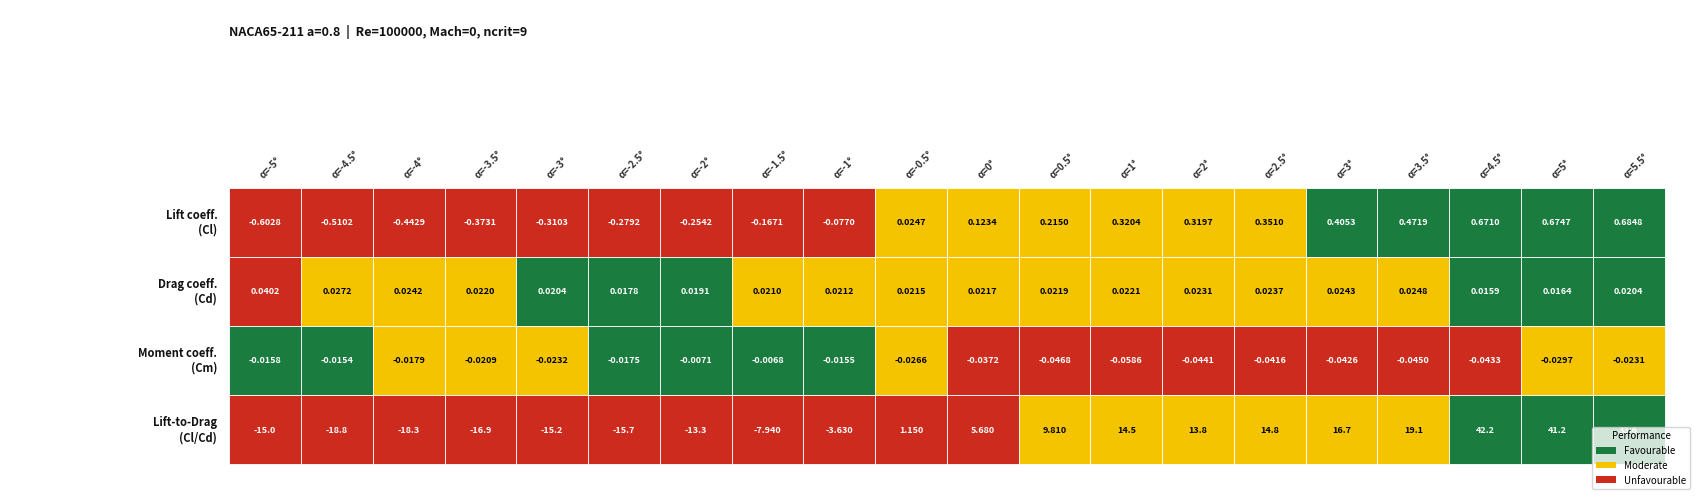

Reading left to right, extract all data points from this chart.

alpha (deg): -5.0	-4.5	-4.0	-3.5	-3.0	-2.5	-2.0	-1.5	-1.0	-0.5	0.0	0.5	1.0	2.0	2.5	3.0	3.5	4.5	5.0	5.5
Cl: -0.6	-0.5	-0.4	-0.4	-0.3	-0.3	-0.3	-0.2	-0.1	0.0	0.1	0.2	0.3	0.3	0.4	0.4	0.5	0.7	0.7	0.7
Cd: 0.0	0.0	0.0	0.0	0.0	0.0	0.0	0.0	0.0	0.0	0.0	0.0	0.0	0.0	0.0	0.0	0.0	0.0	0.0	0.0
Cm: -0.0	-0.0	-0.0	-0.0	-0.0	-0.0	-0.0	-0.0	-0.0	-0.0	-0.0	-0.0	-0.1	-0.0	-0.0	-0.0	-0.0	-0.0	-0.0	-0.0
Cl/Cd: -15.0	-18.8	-18.3	-16.9	-15.2	-15.7	-13.3	-7.9	-3.6	1.1	5.7	9.8	14.5	13.8	14.8	16.7	19.1	42.2	41.2	33.6